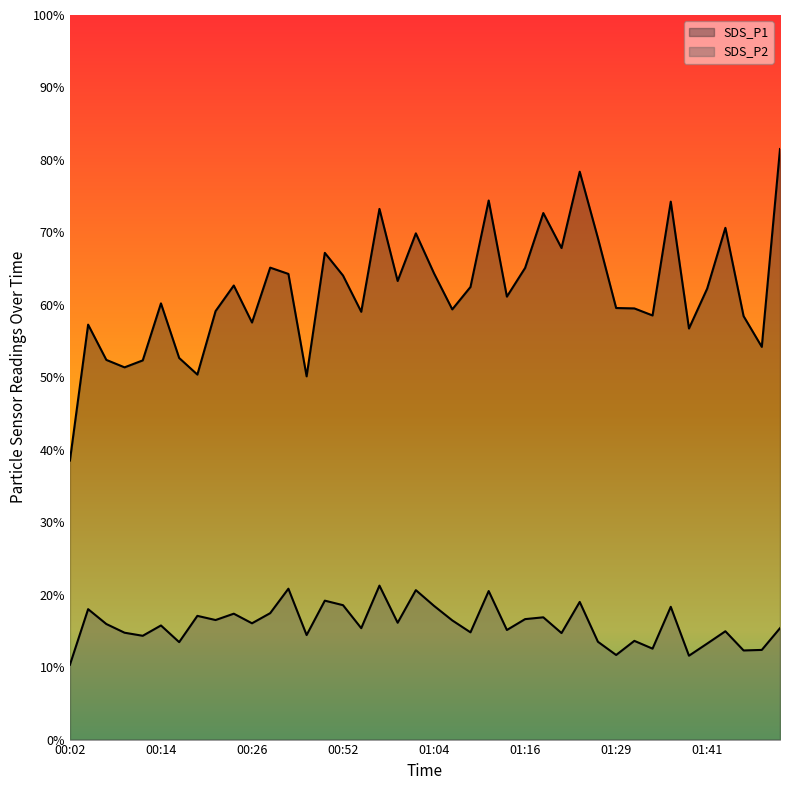

What is the total value across all series at 00:57?

94.5